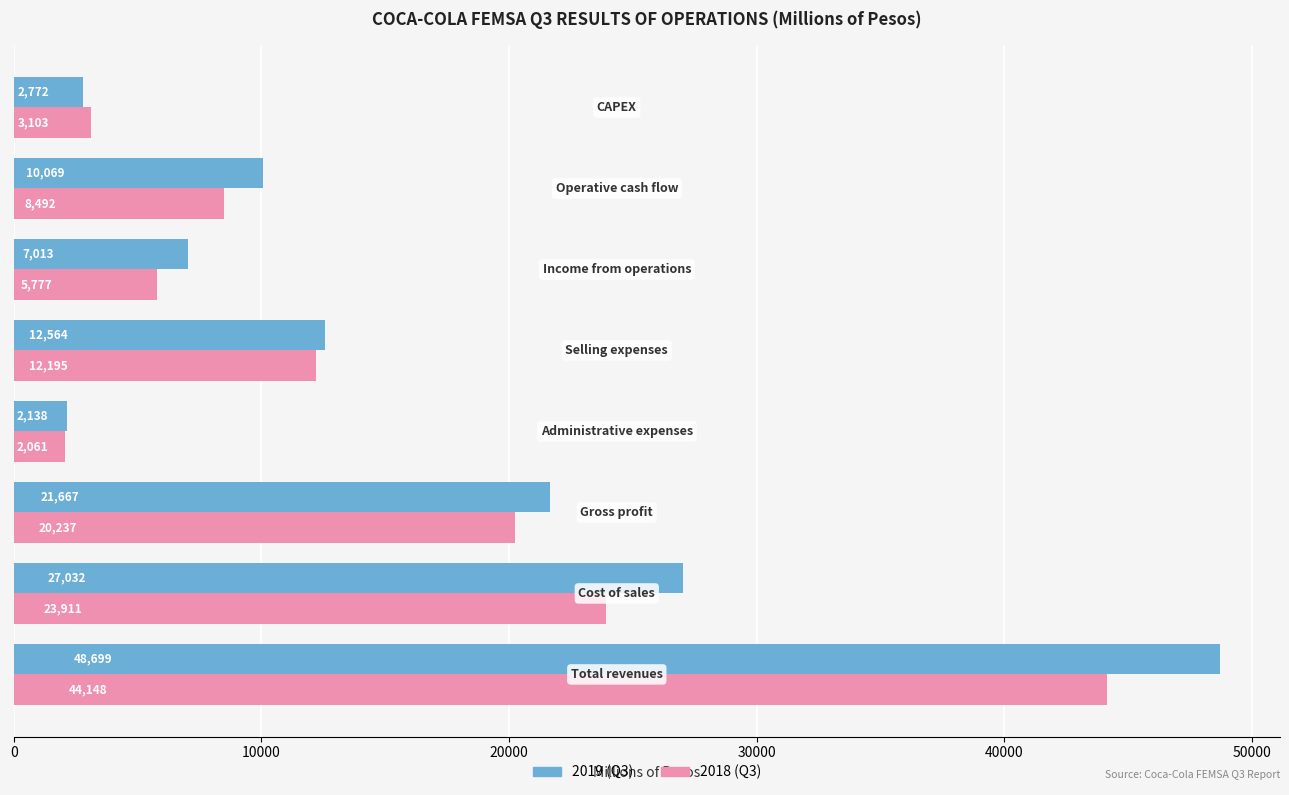

What is the sum of all 2018 (Q3) values?

119924